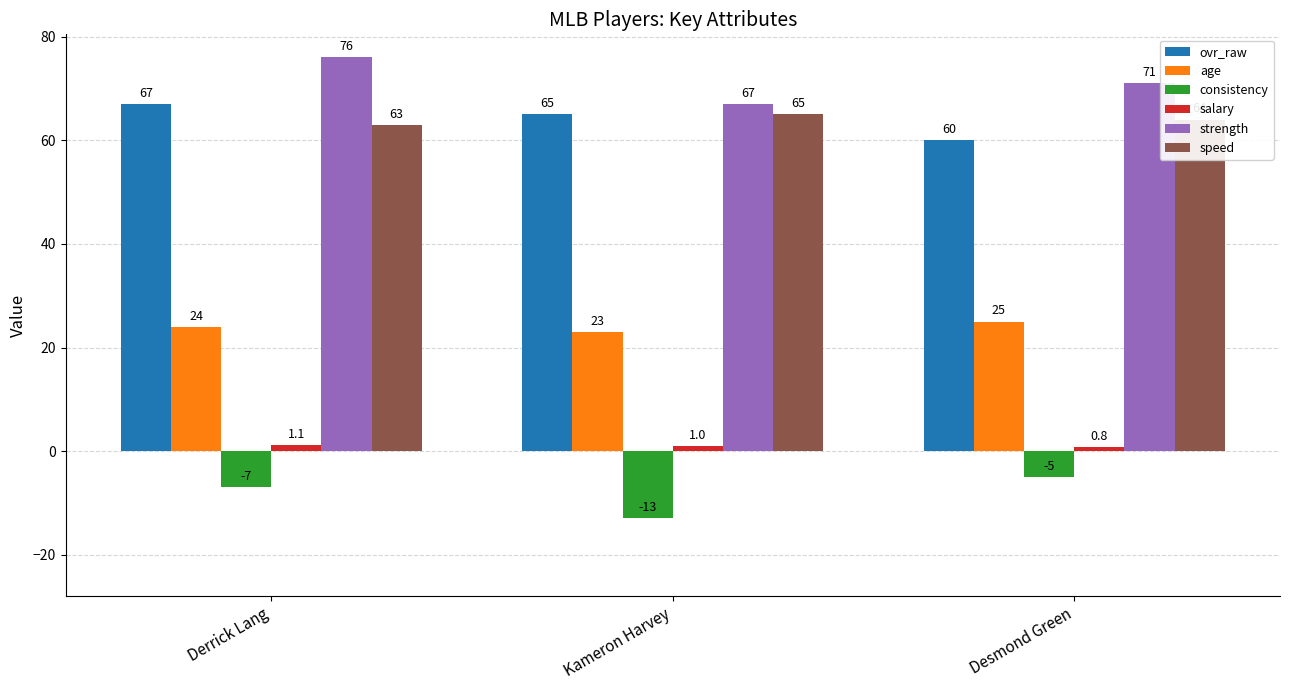

What are all the series names shown in the legend?

ovr_raw, age, consistency, salary, strength, speed